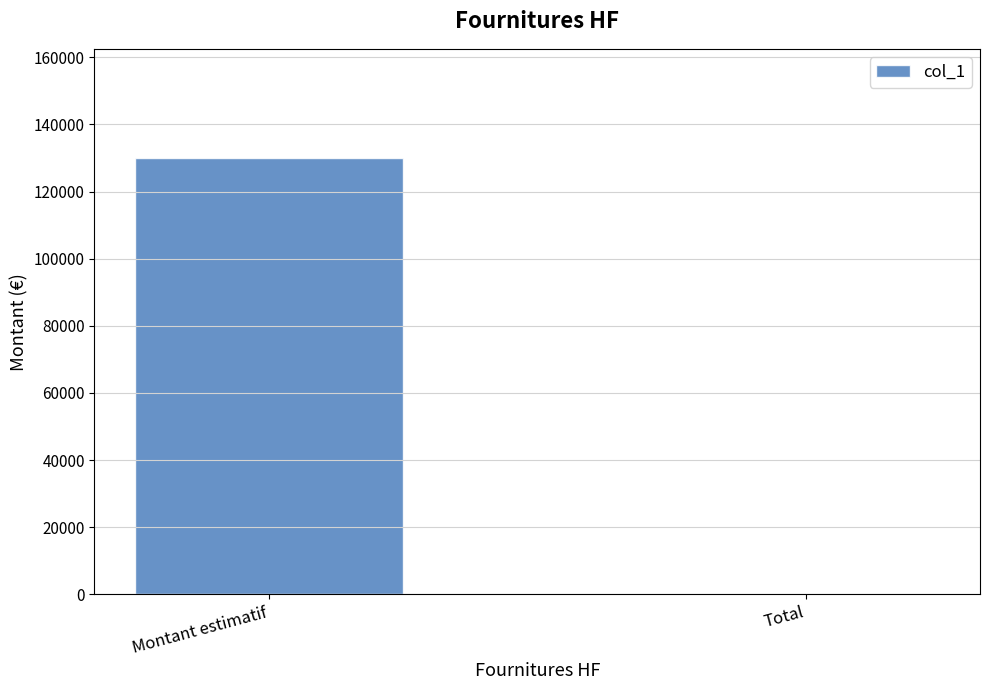

Count the number of data series in this chart.

1